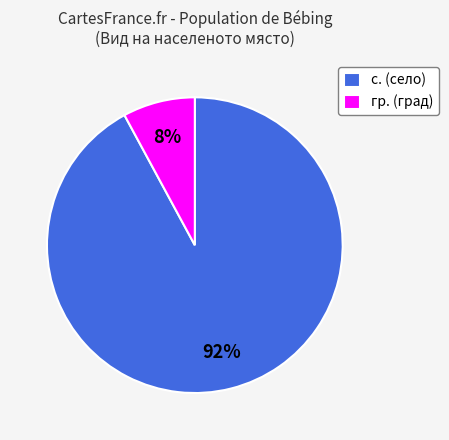

Count the number of slices in the pie.

2